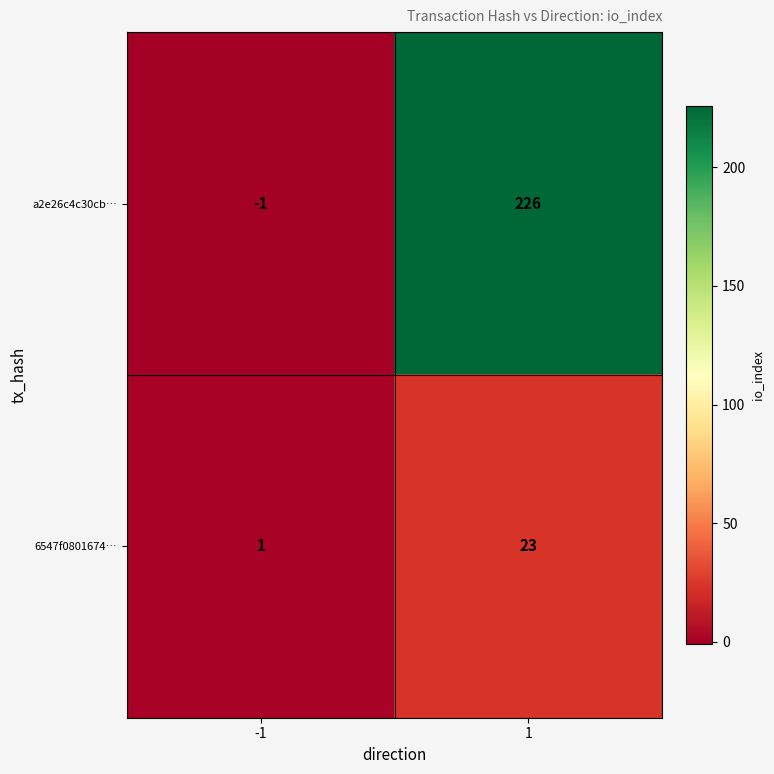

What is the smallest value displayed?

-1